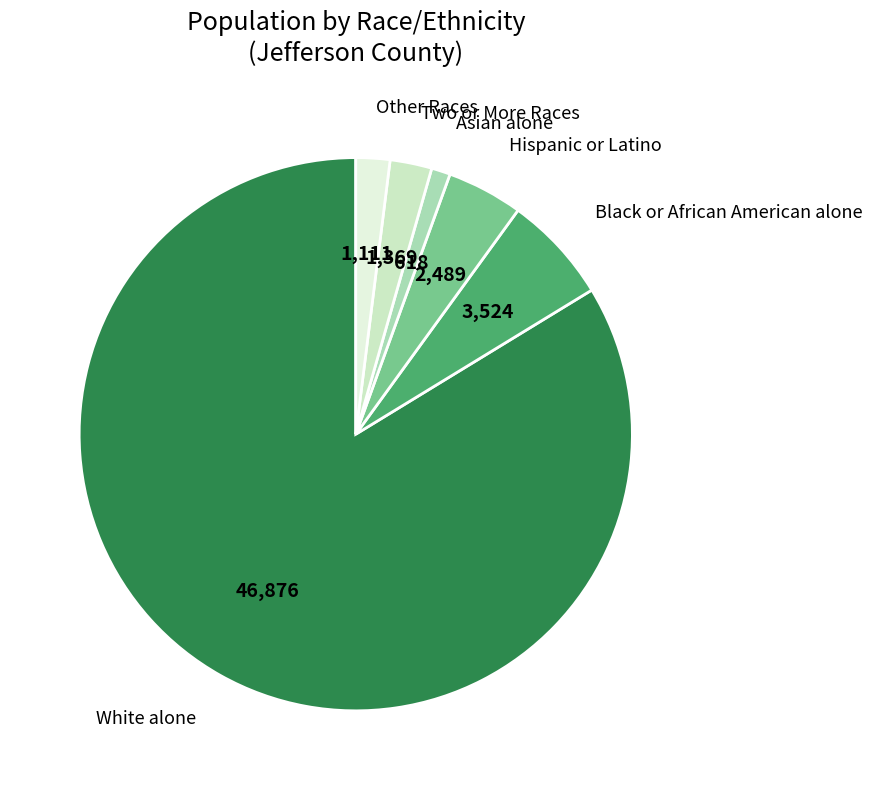

How many segments does this pie chart have?

6